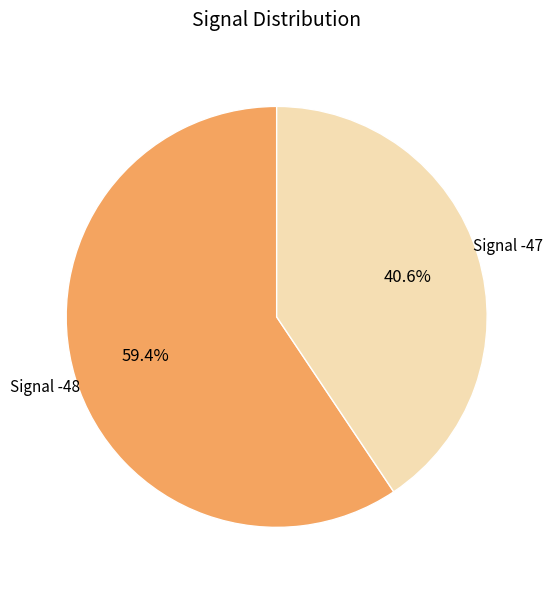

How many segments does this pie chart have?

2